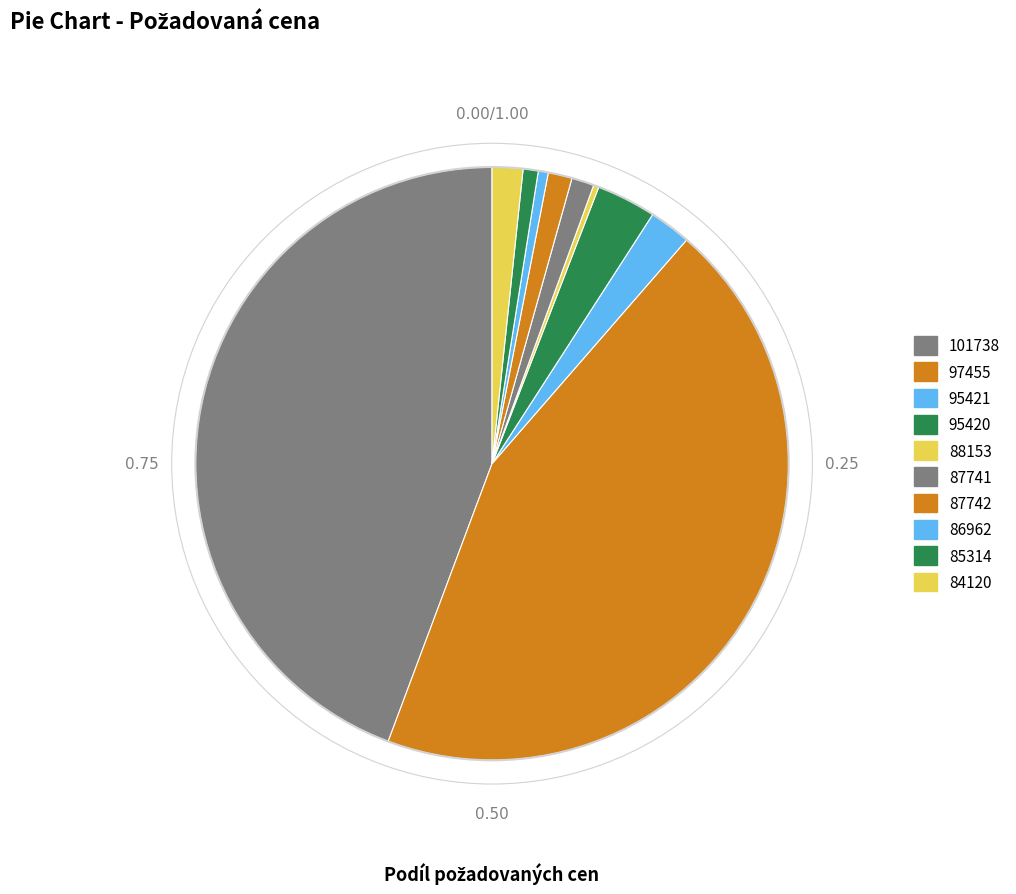

True or false: 95420 accounts for 3% of the total.

True